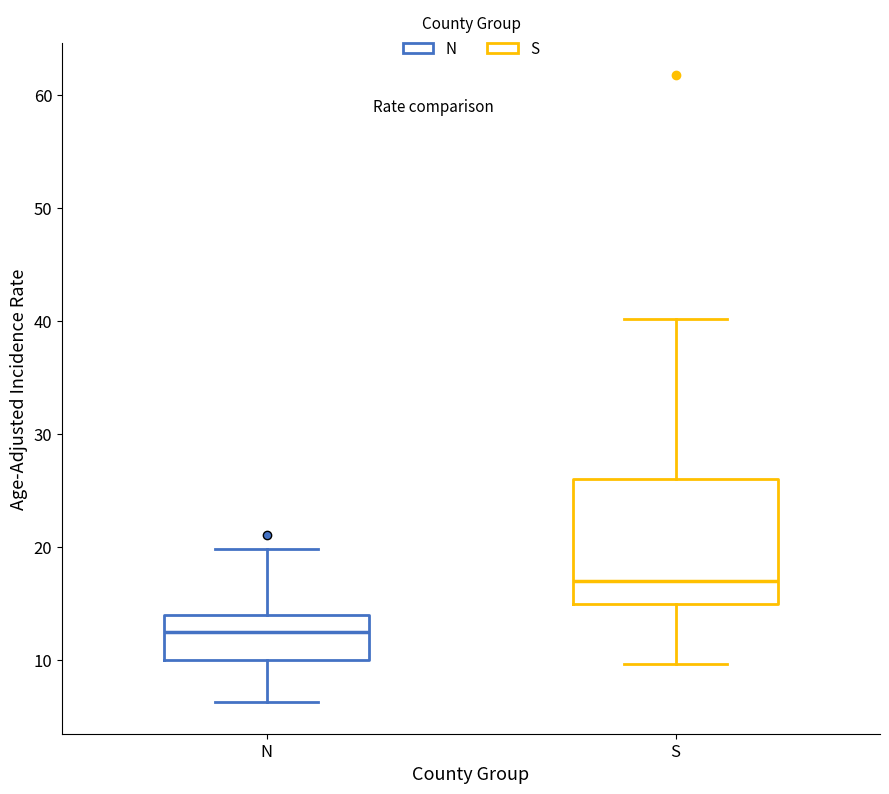

Where is the upper edge of the box for N on the y-axis? The values are not printed on the chart, so give them approximately, as read against the axis.

14